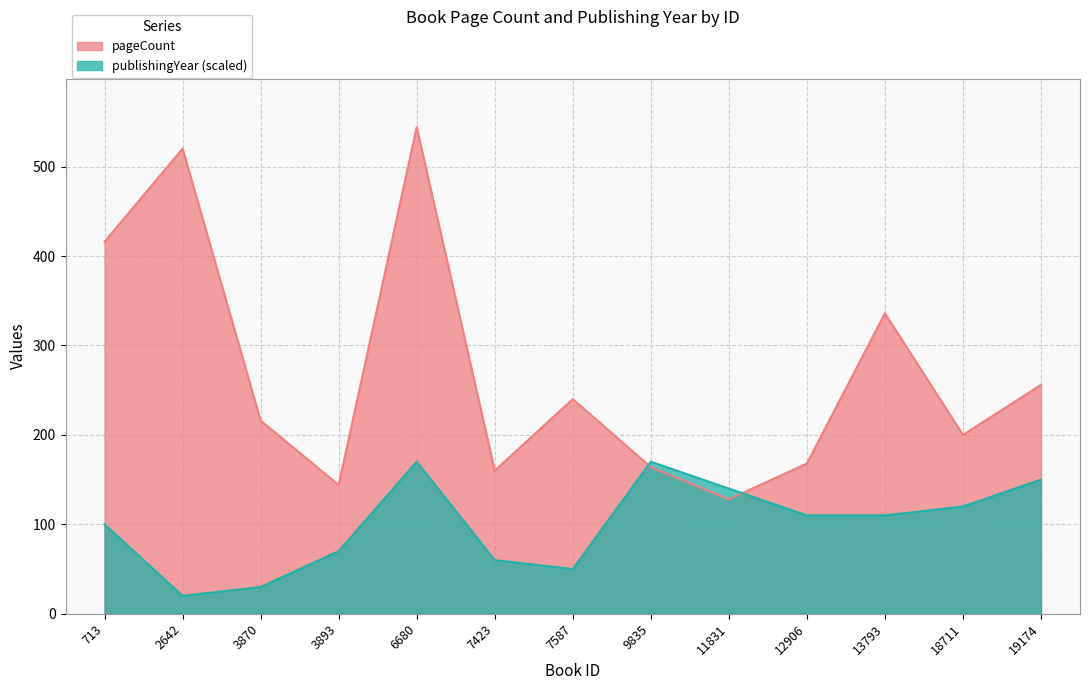

Between which two adjacent categories do pageCount and publishingYear first intersect?

7587 and 9835